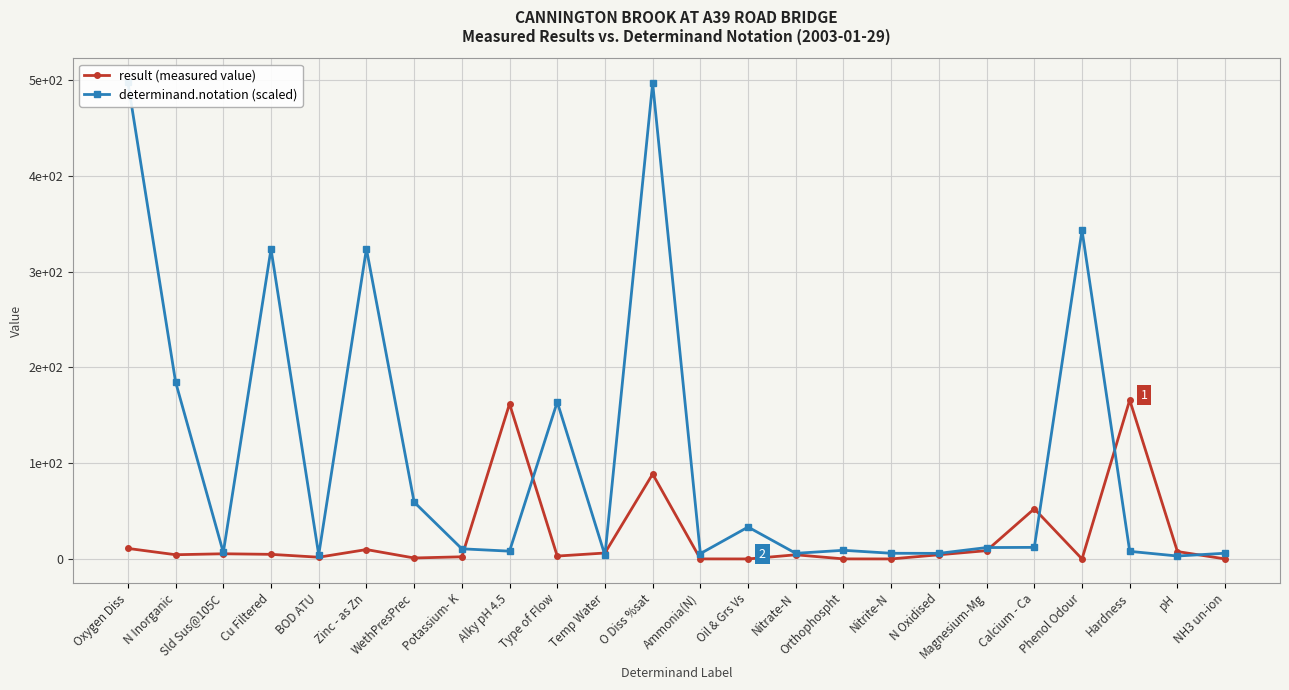

Which series ends up on top after the final intersection of result (measured value) and determinand.notation (scaled)?

determinand.notation (scaled)